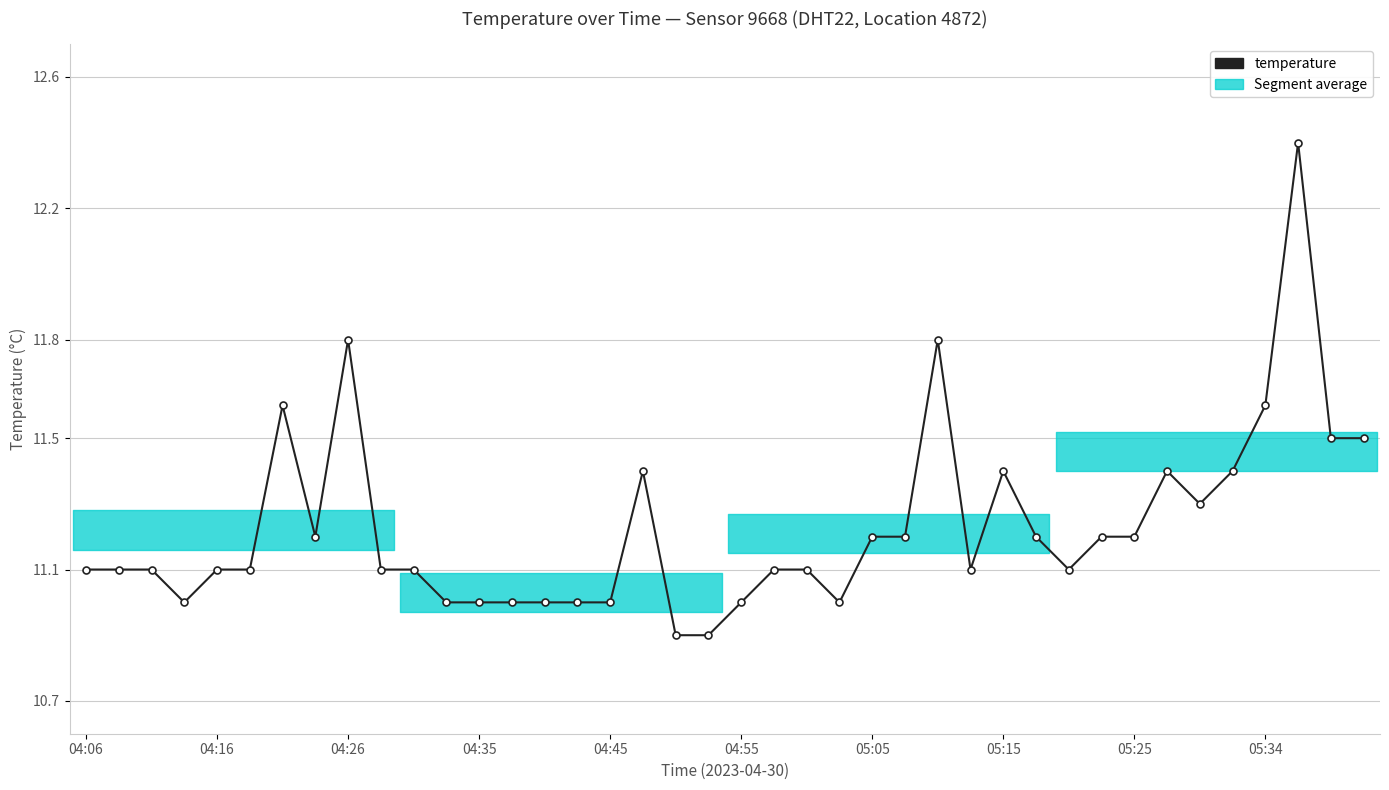

Count the number of values greater than 11.

29